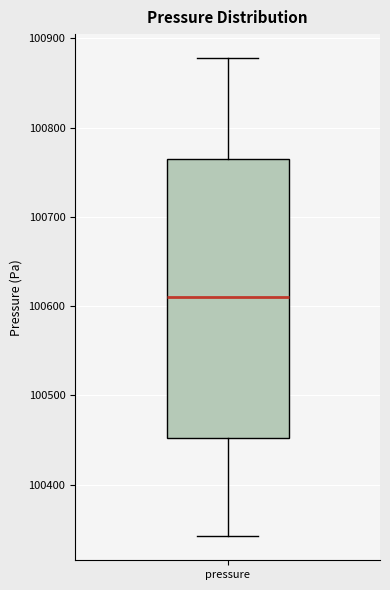

Transcribe this box plot: give where the median line is, the range the box spans, and where the two whiskers end, as read against the y-axis. The values are not printed on the chart, so give them approximately, as read against the axis.

median 100610, box 100450 to 100760, whiskers 100340 to 100880